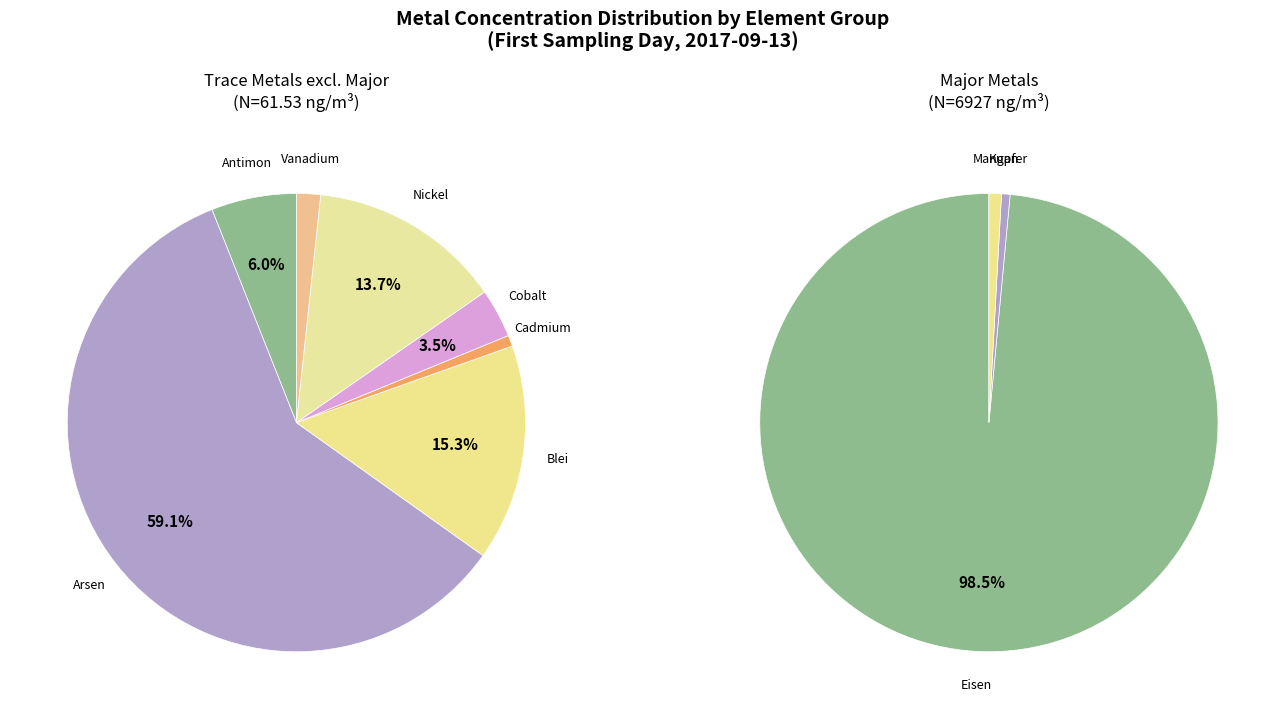

What is the majority slice?

Eisen